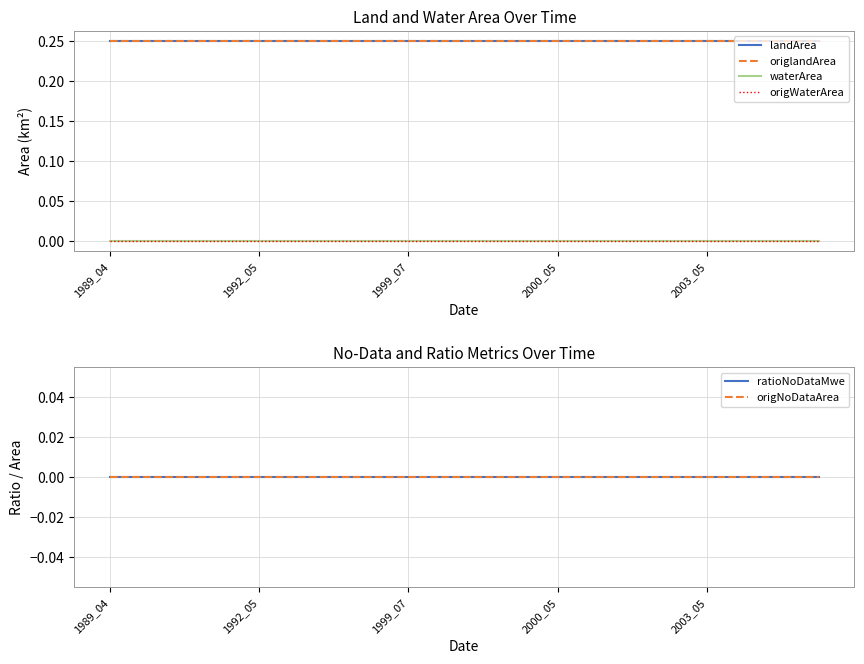

True or false: ratioNoDataMwe has more than 2 interior local peaks.

False